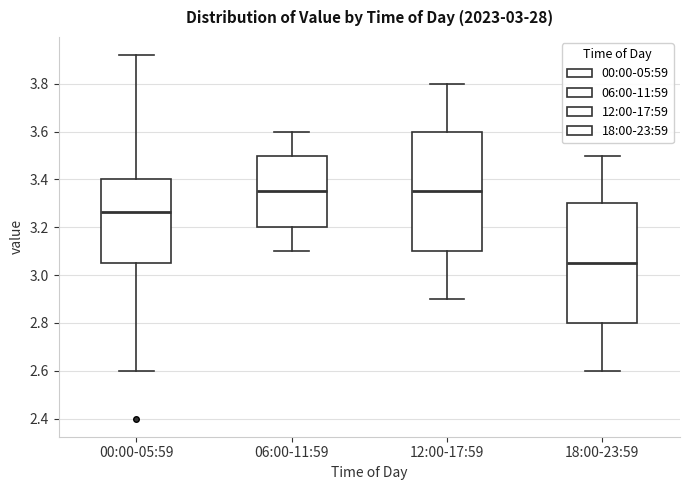

Which box's median line is the lowest?

18:00-23:59